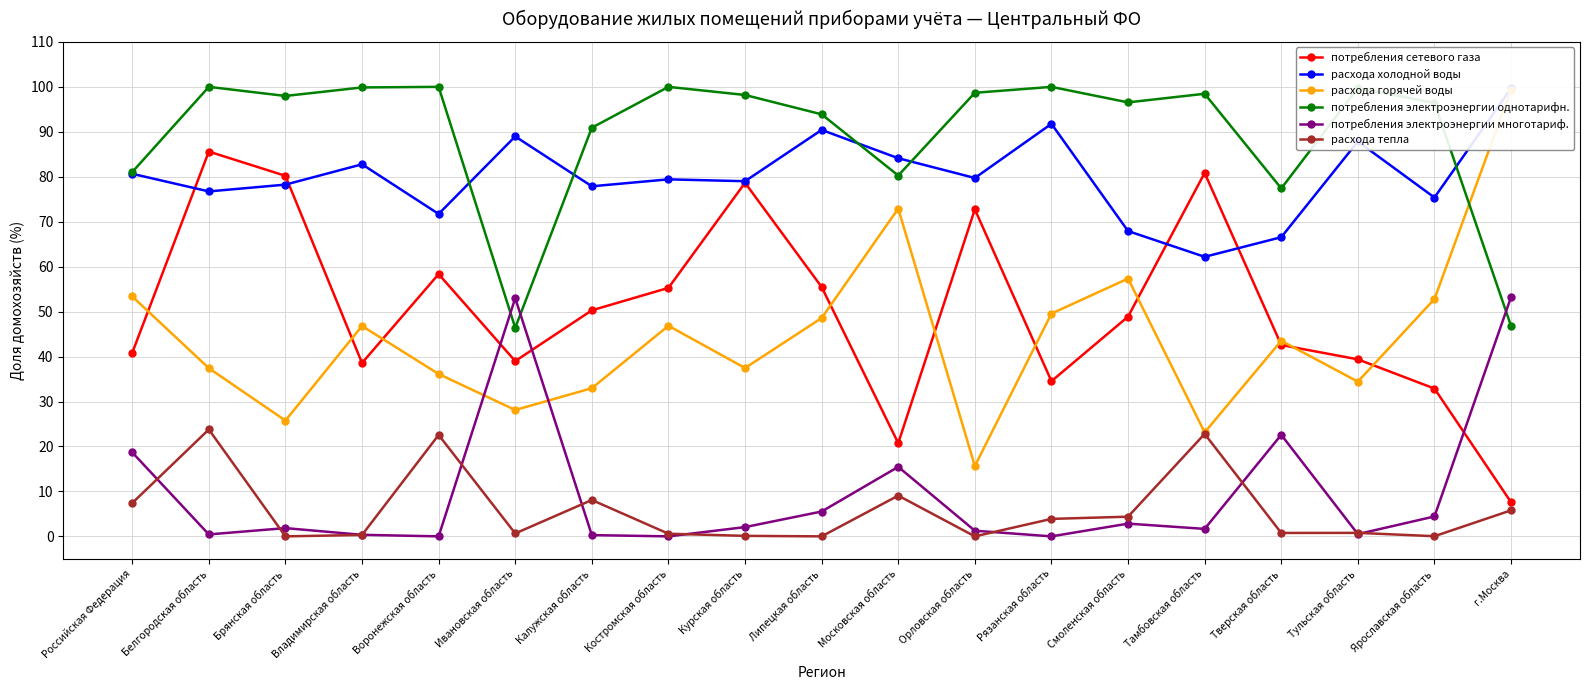

Does the chart have visible grid lines?

Yes